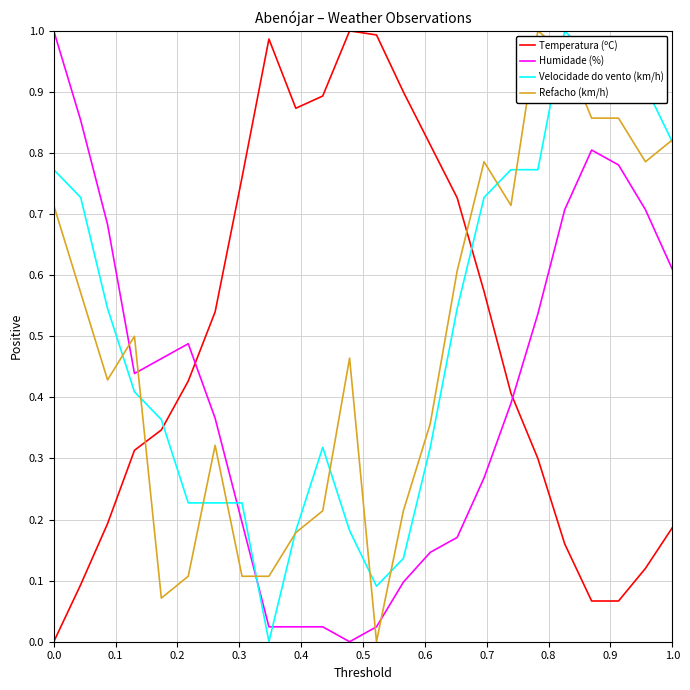

How many times do Velocidade do vento (km/h) and Humidade (%) cross each other?

3